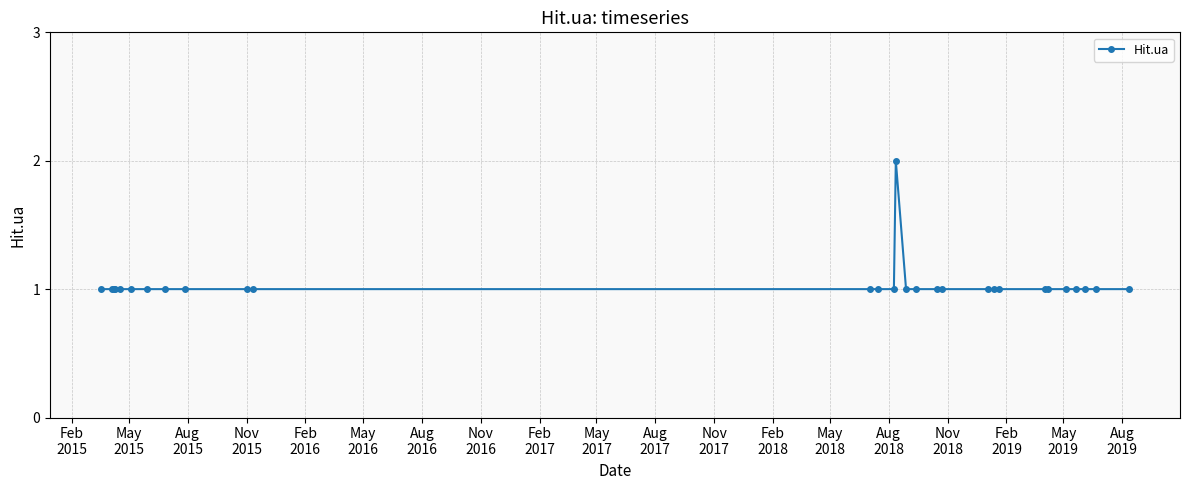

What is the difference between the maximum and second lowest values?

1